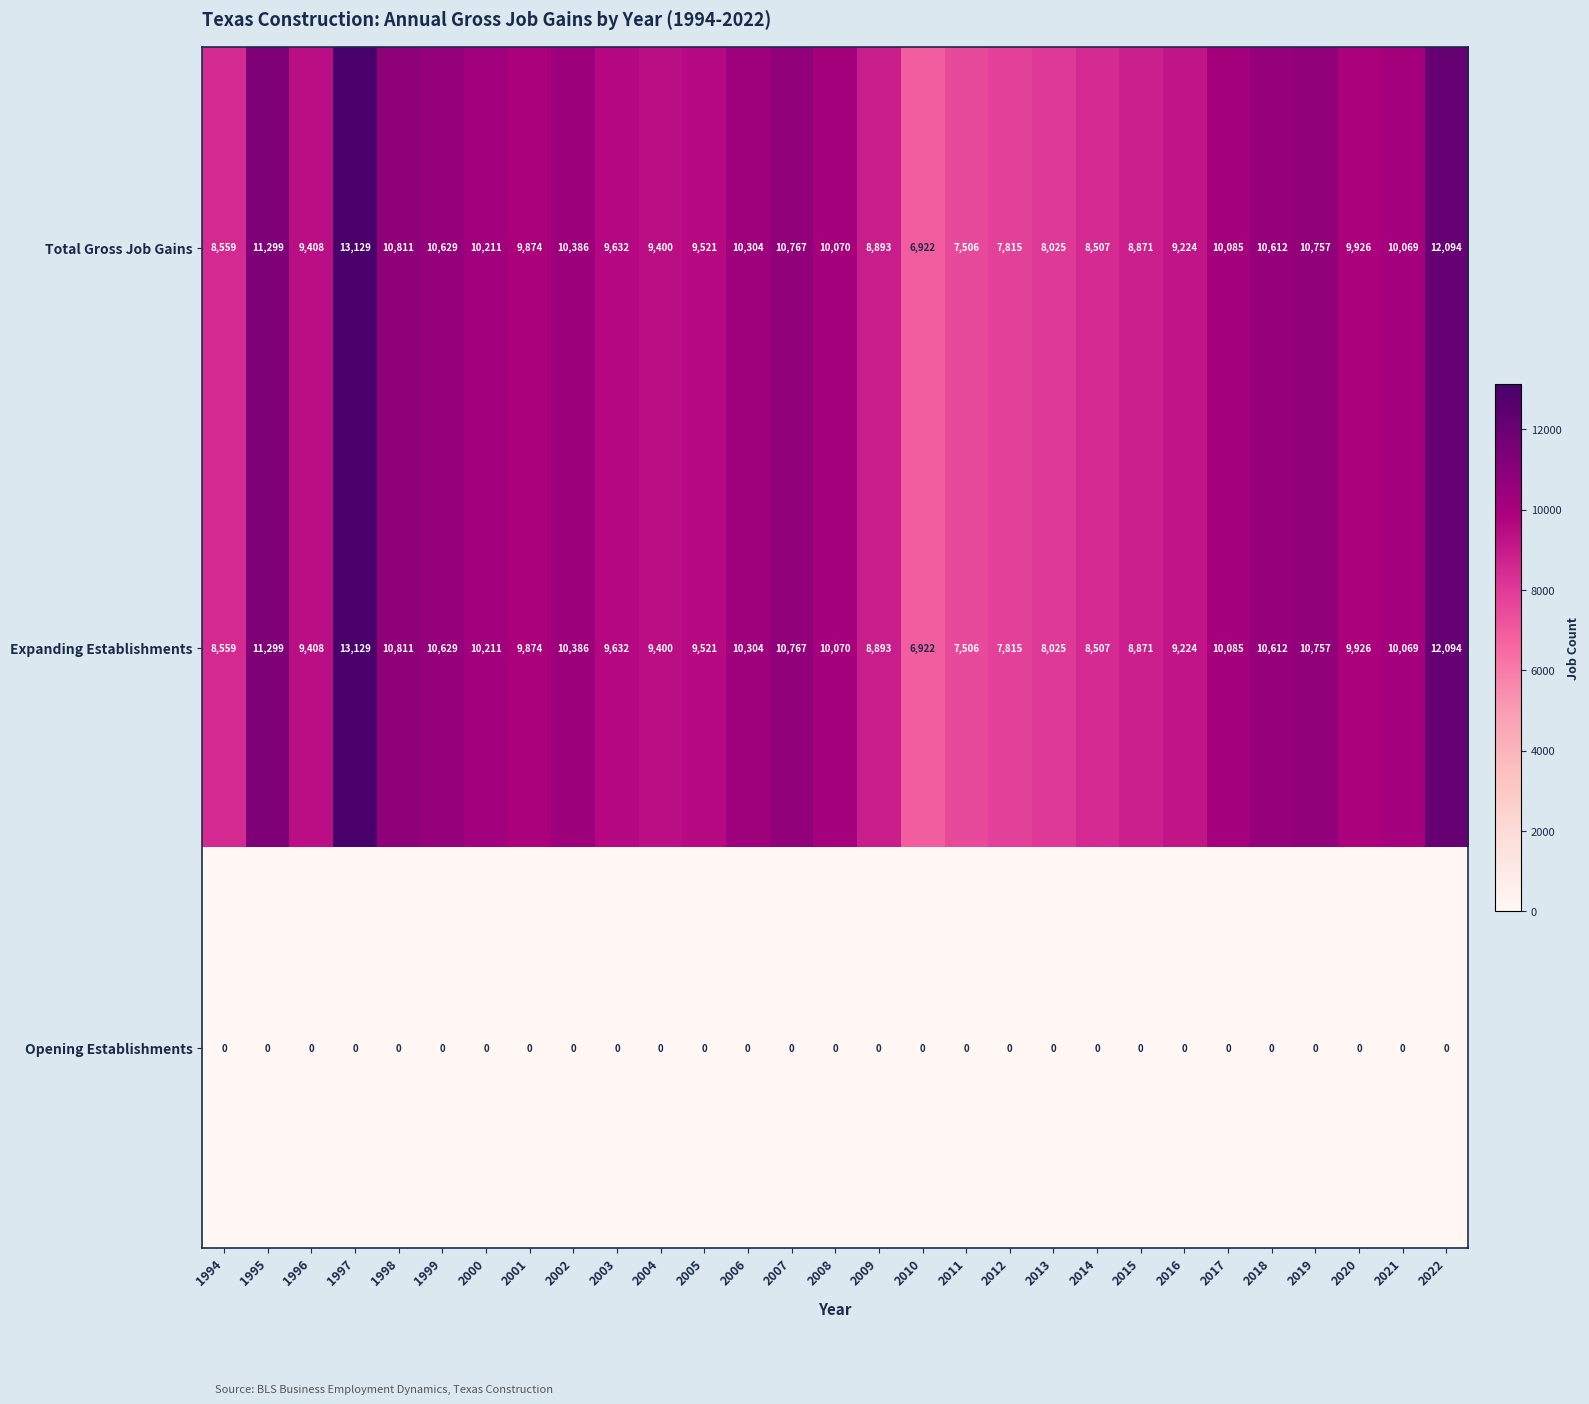

At which category is the sum across all series the highest?

1997